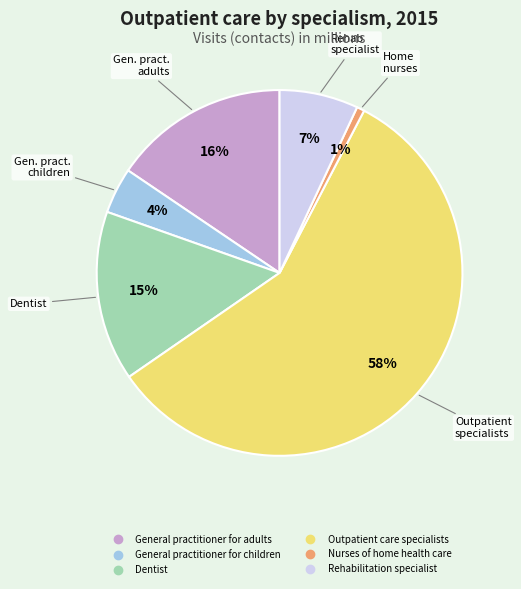

To the nearest percent, what is the average slice percentage?

17%